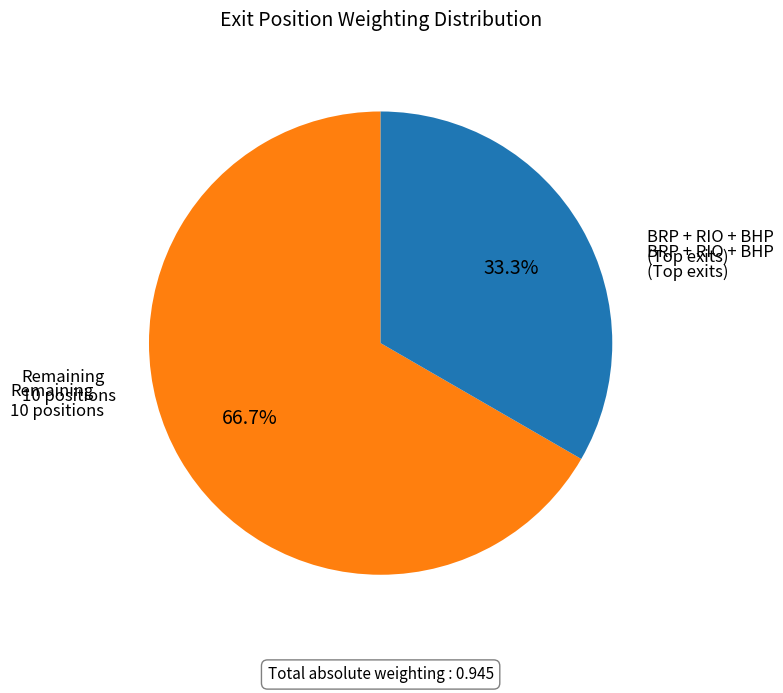

To the nearest percent, what is the difference between the largest and smallest slice percentages?

33%